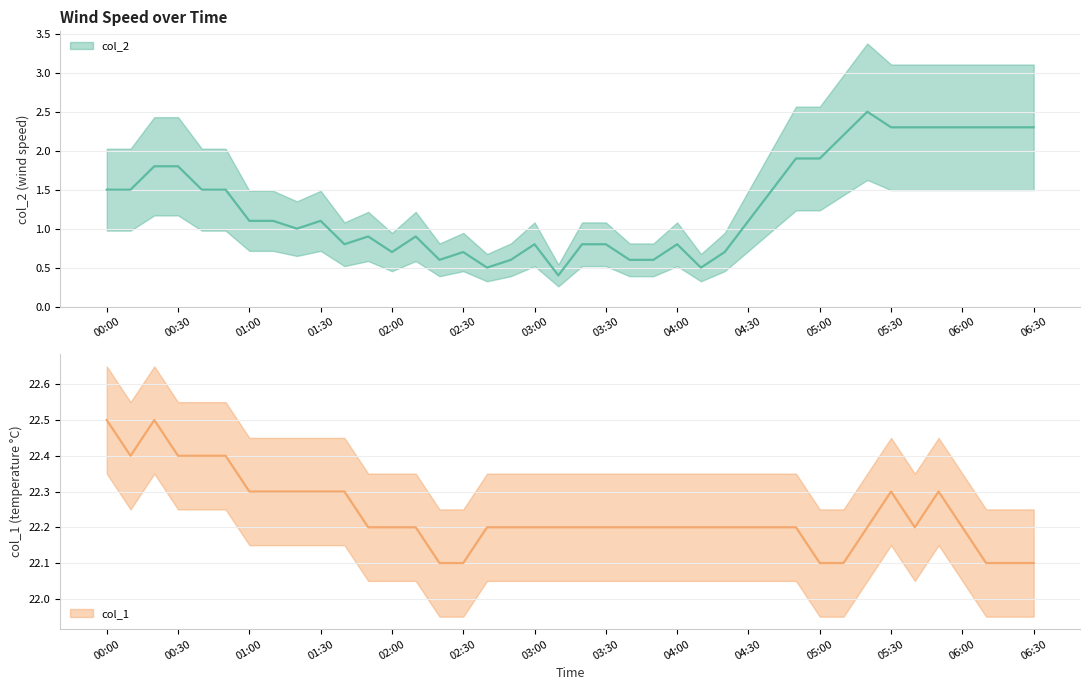

Reading right to left, list all the values displayed in this chart.

col_2: 2.3	2.3	2.3	2.3	2.3	2.3	2.3	2.5	2.2	1.9	1.9	1.5	1.1	0.7	0.5	0.8	0.6	0.6	0.8	0.8	0.4	0.8	0.6	0.5	0.7	0.6	0.9	0.7	0.9	0.8	1.1	1.0	1.1	1.1	1.5	1.5	1.8	1.8	1.5	1.5
col_1: 22.1	22.1	22.1	22.2	22.3	22.2	22.3	22.2	22.1	22.1	22.2	22.2	22.2	22.2	22.2	22.2	22.2	22.2	22.2	22.2	22.2	22.2	22.2	22.2	22.1	22.1	22.2	22.2	22.2	22.3	22.3	22.3	22.3	22.3	22.4	22.4	22.4	22.5	22.4	22.5